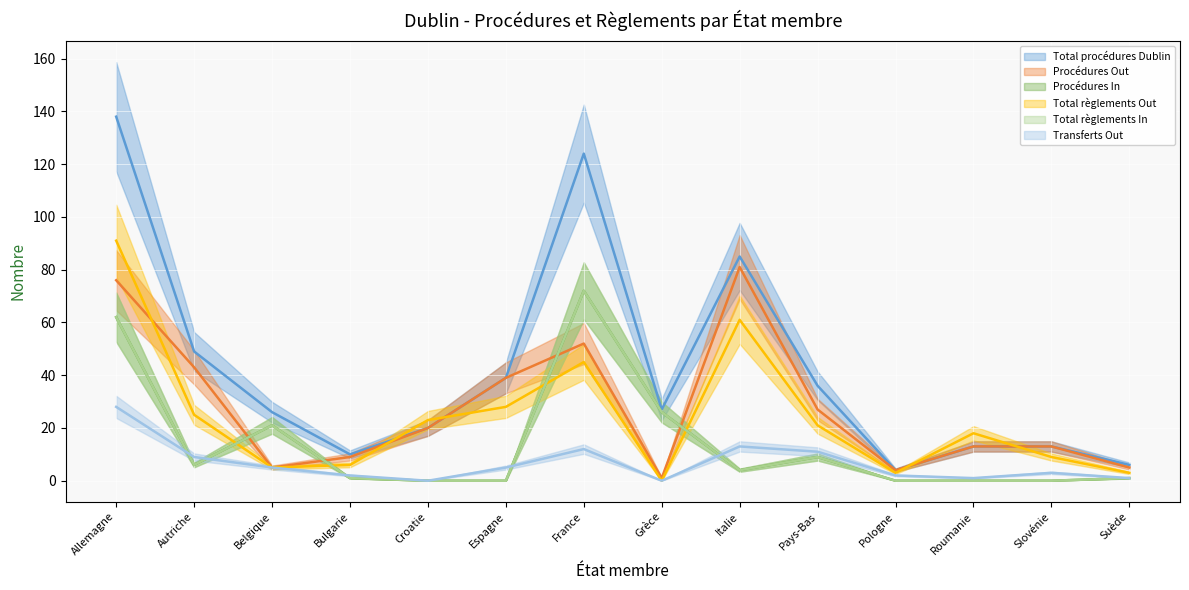

In Procédures Out, how many points are higher than both neighbors (excluding endpoints)?

2